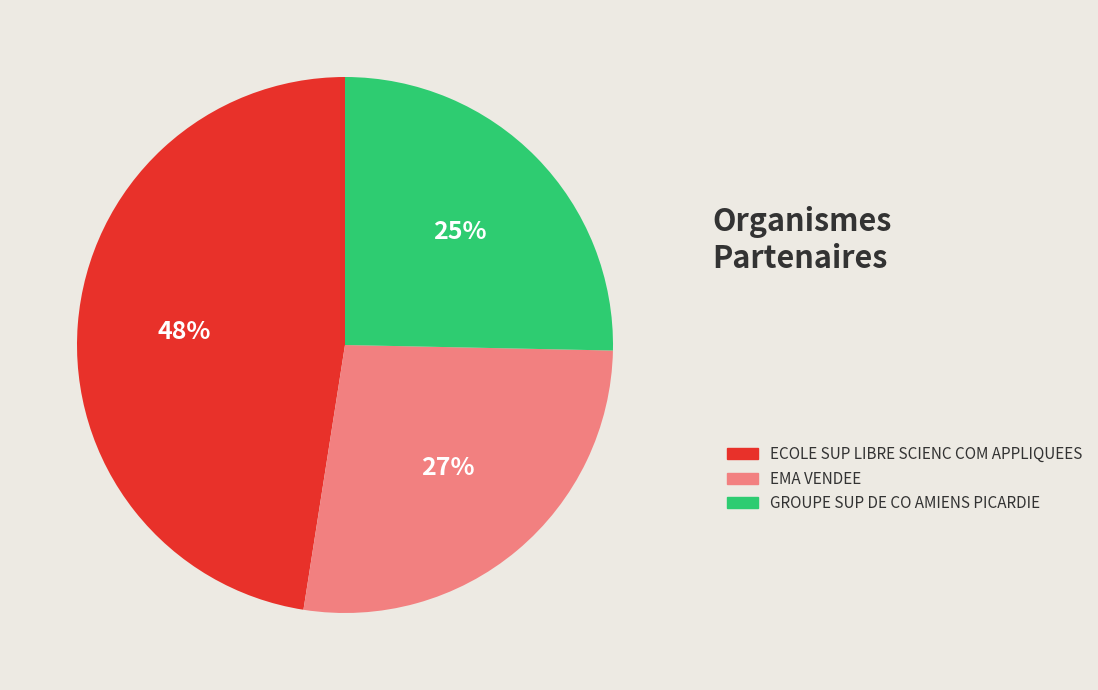

Is ECOLE SUP LIBRE SCIENC COM APPLIQUEES the majority of the pie?

No